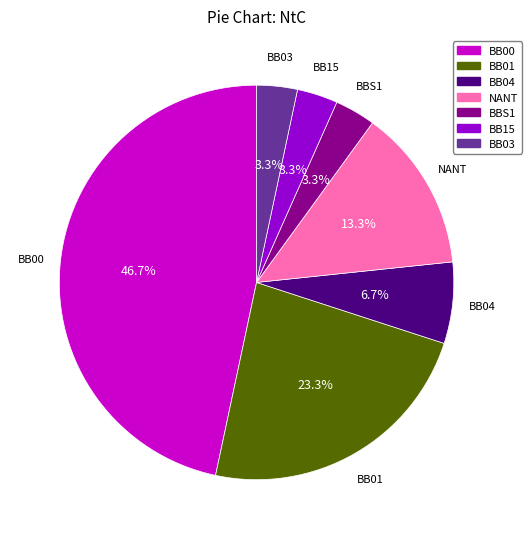

Is there any slice that represents more than half of the pie?

No